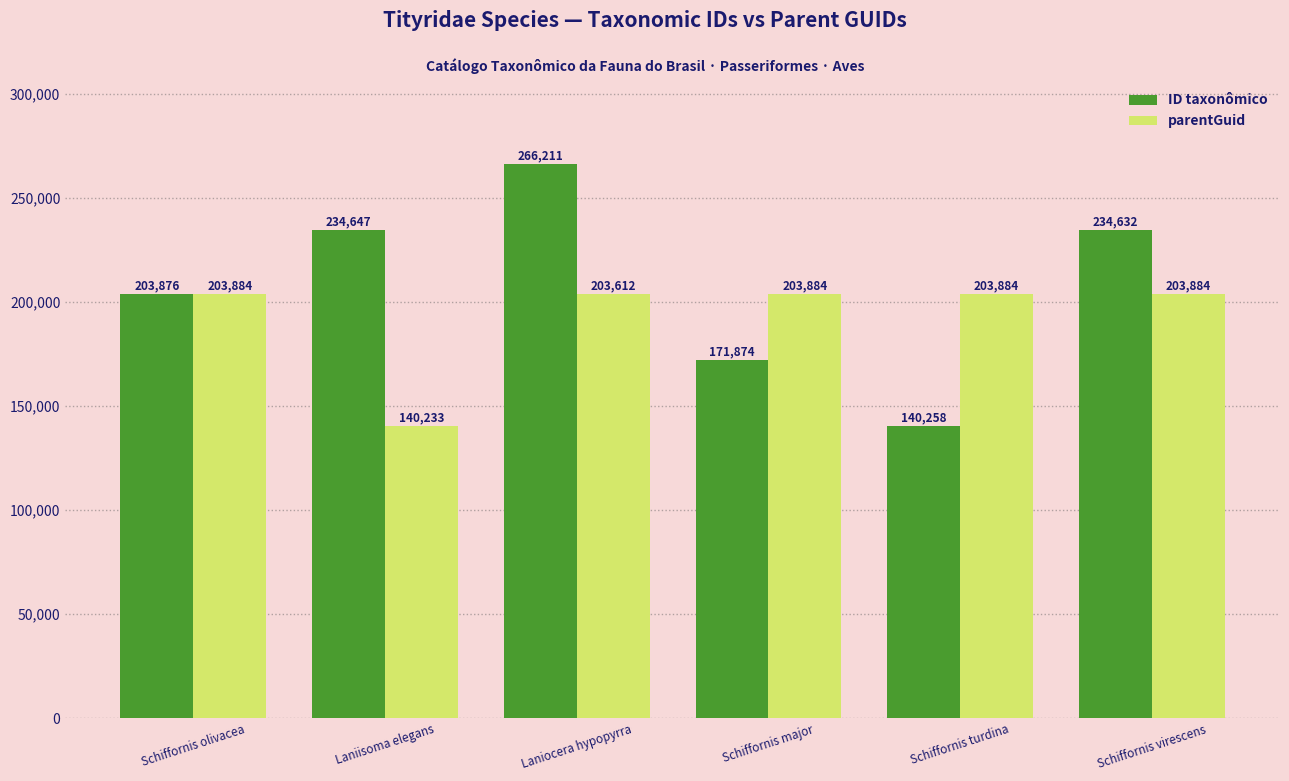

Which label corresponds to the largest value in the chart?

Laniocera hypopyrra